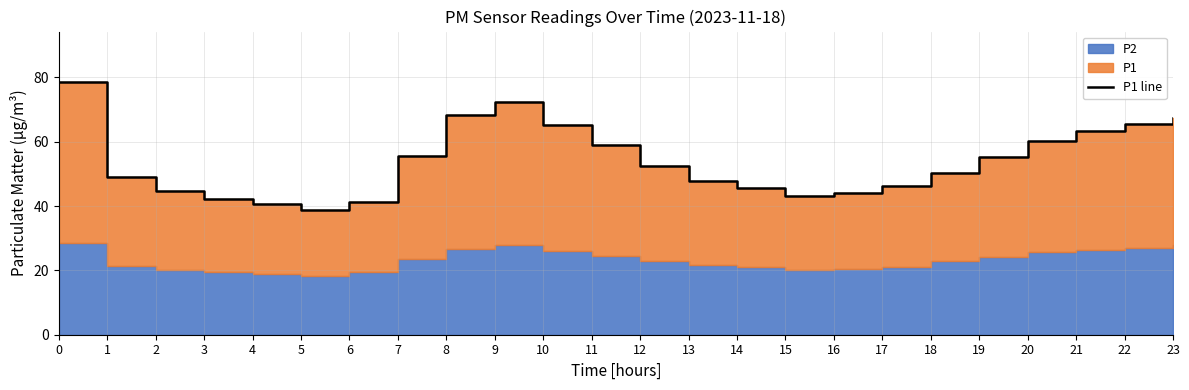

What is the maximum value shown in the chart?

78.5